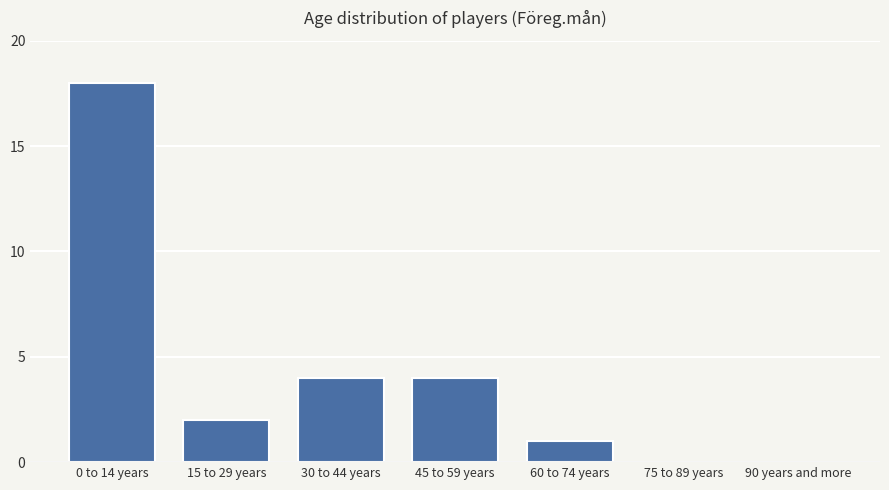

Reading left to right, list all the values displayed in this chart.

0 to 14 years=18	15 to 29 years=2	30 to 44 years=4	45 to 59 years=4	60 to 74 years=1	75 to 89 years=0	90 years and more=0